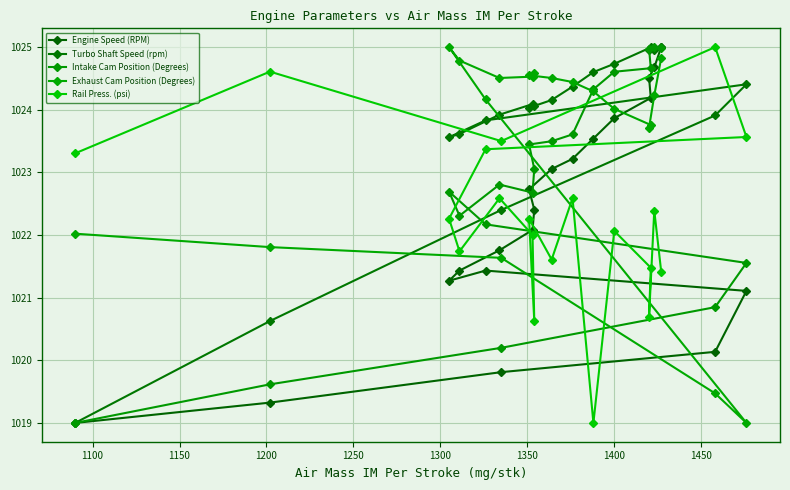

How many intersections are there between Exhaust Cam Position (Degrees) and Rail Press. (psi)?

1